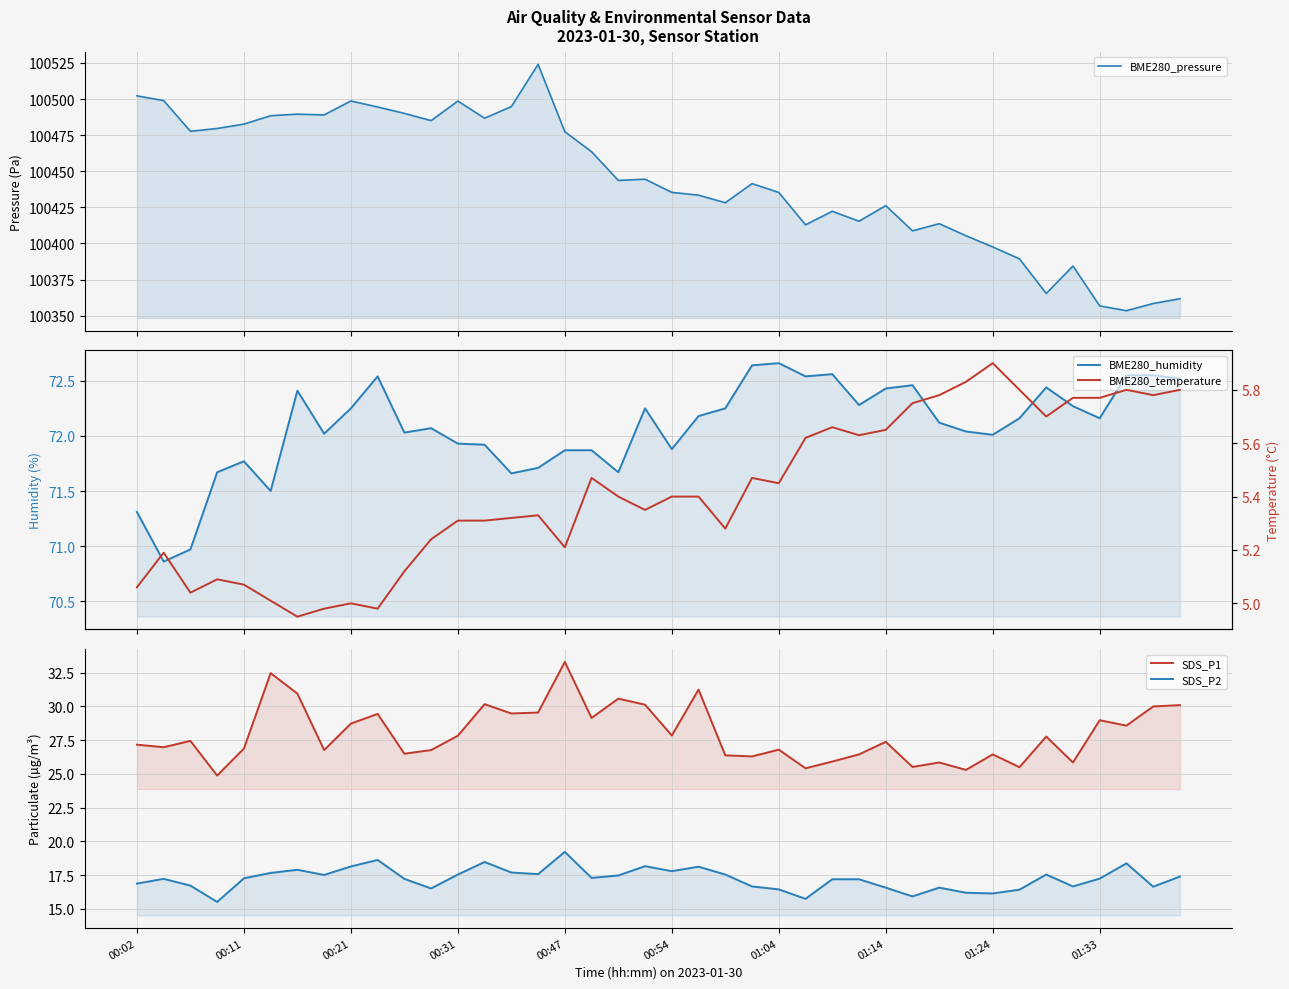

Between 22 and 24, which series saw the biggest shift?

BME280_pressure